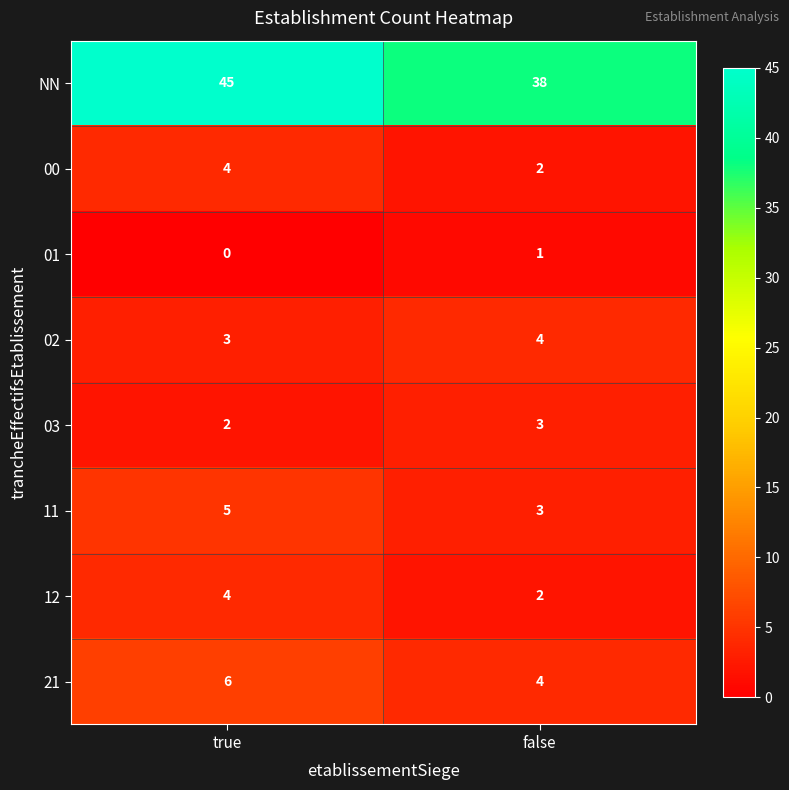

How many categories are shown in the chart?

2